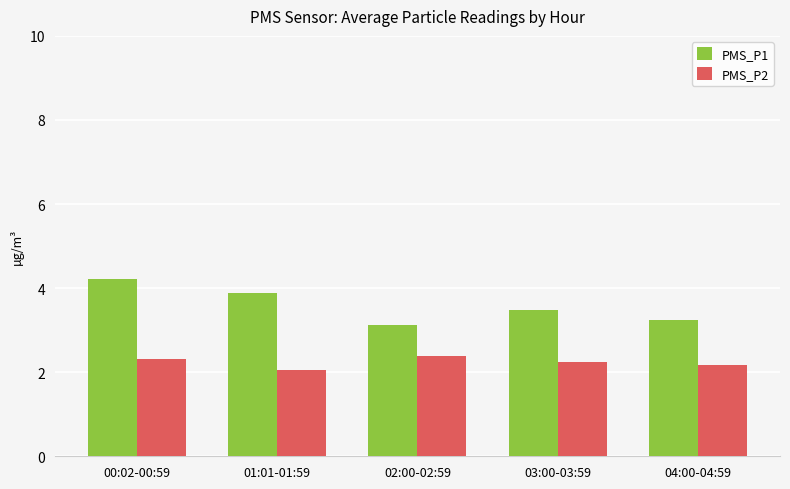

What is the total value across all series at 01:01-01:59?

5.9